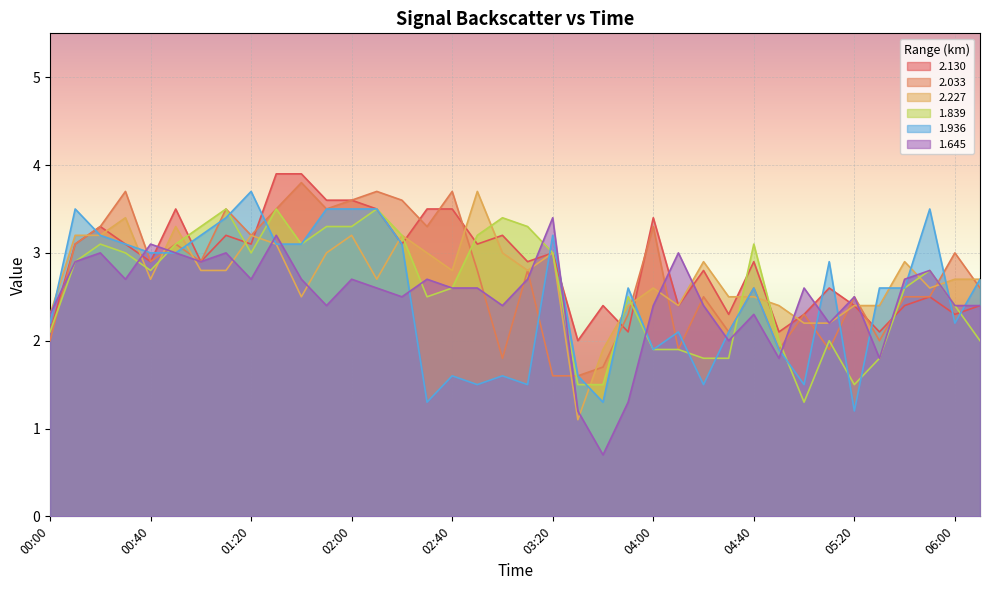

What are all the series names shown in the legend?

2.130, 2.033, 2.227, 1.839, 1.936, 1.645